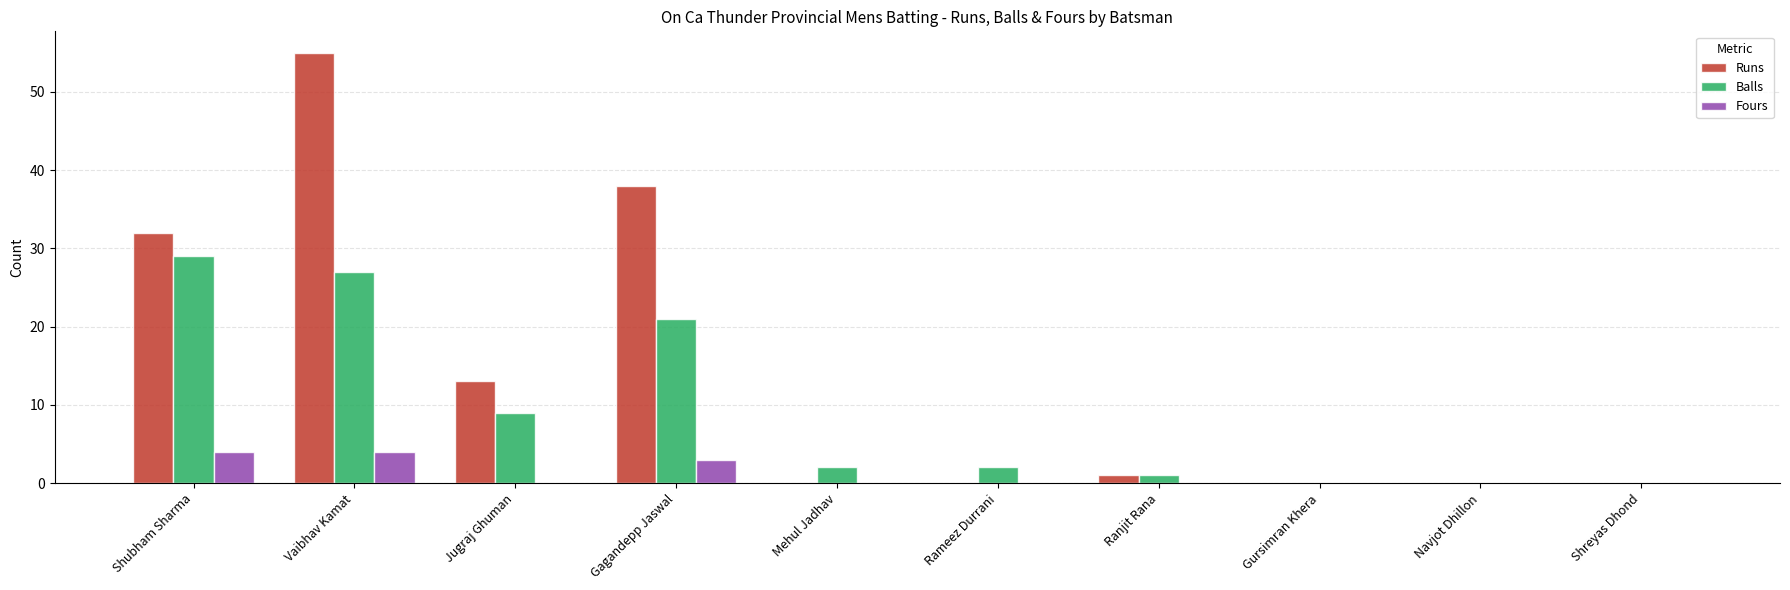

Count the number of data series in this chart.

3